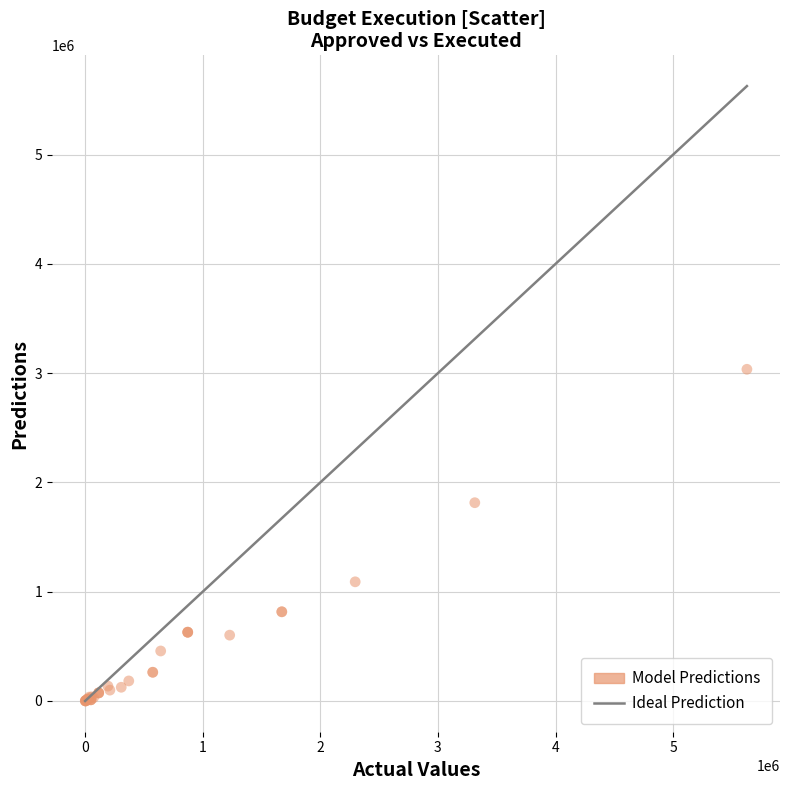

What Y value in the scatter plot is closest to 1517805?

1814573.5